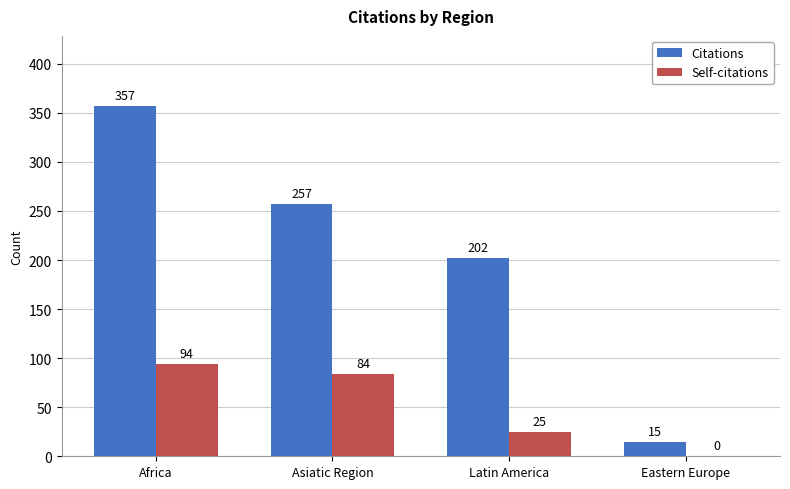

Are the bars horizontal?

No